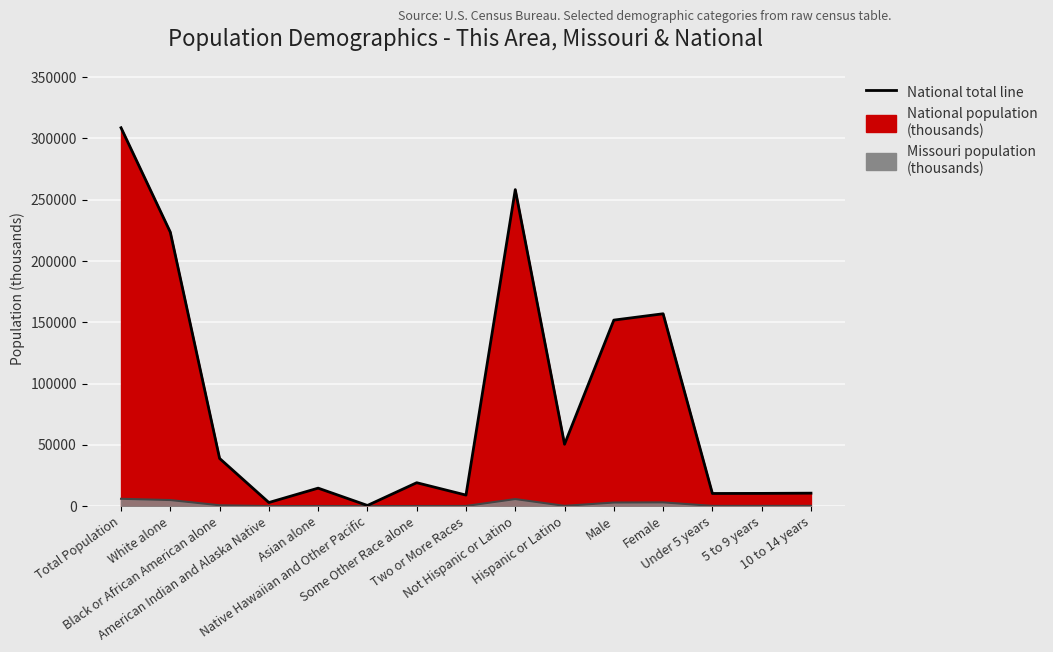

Does the chart display data point markers on the line(s)?

No